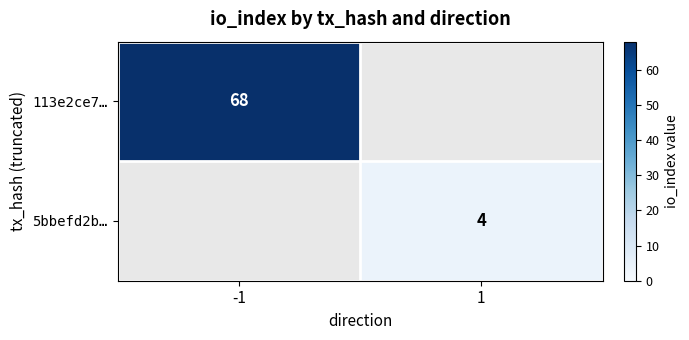

Rank the categories by 5bbefd2b… value from highest to lowest.

-1, 1